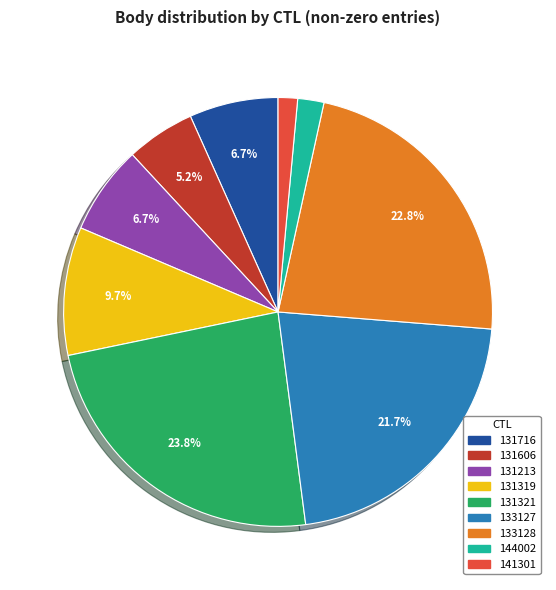

How many segments does this pie chart have?

9